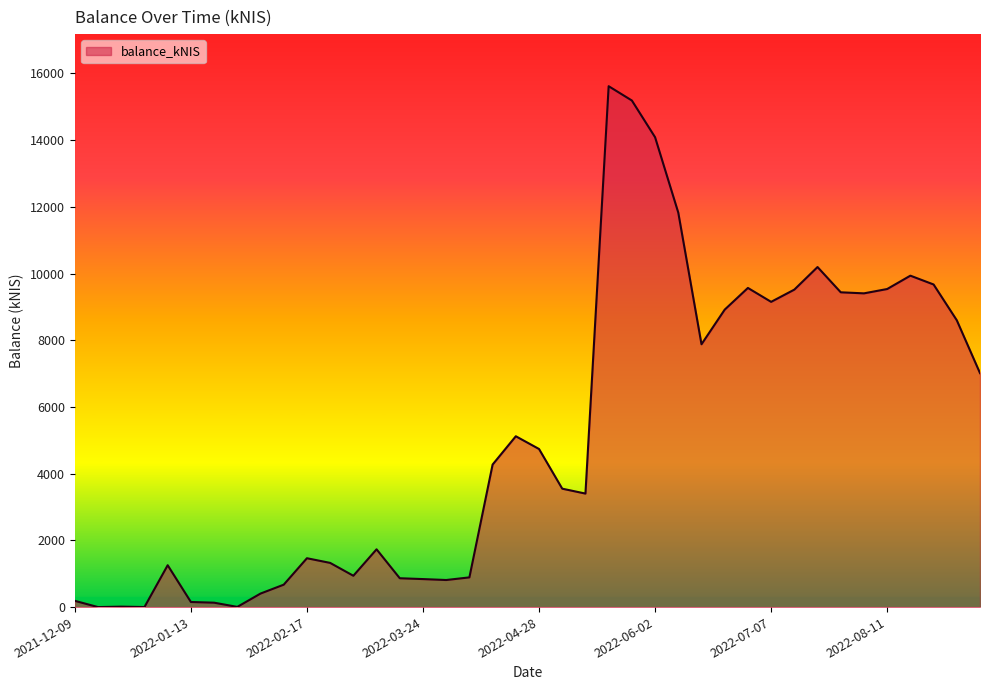

What is the greatest value displayed?

15616.0